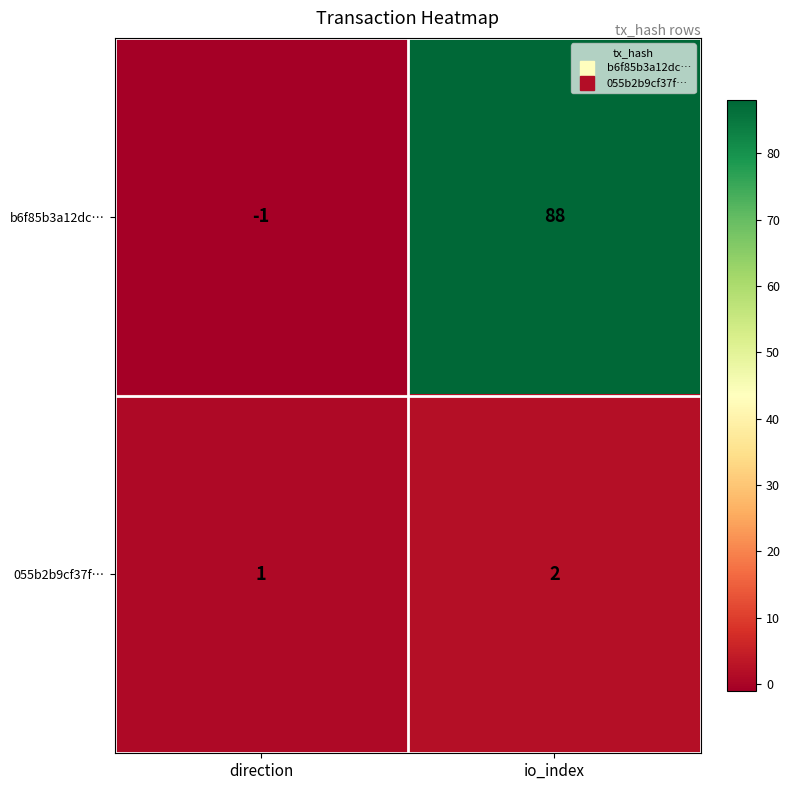

What is the sum of all b6f85b3a12dc… values?

87